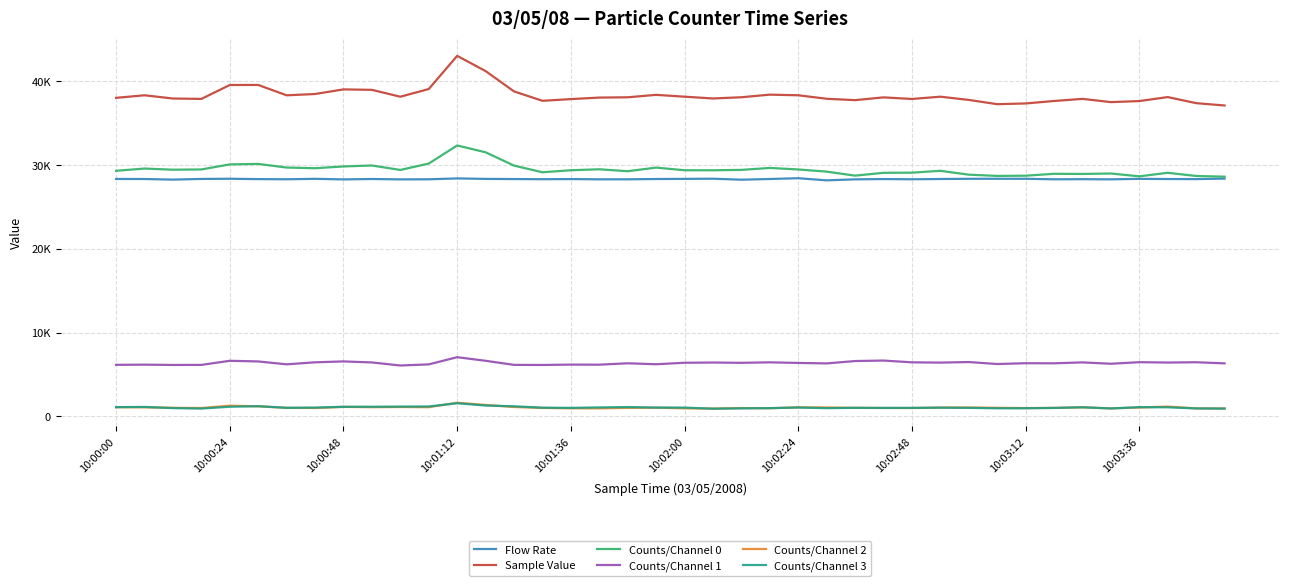

How many intersections are there between Counts/Channel 2 and Counts/Channel 3?

13